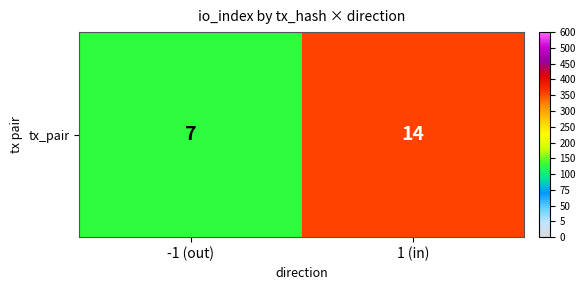

The value at -1 (out) is 7. True or false?

True